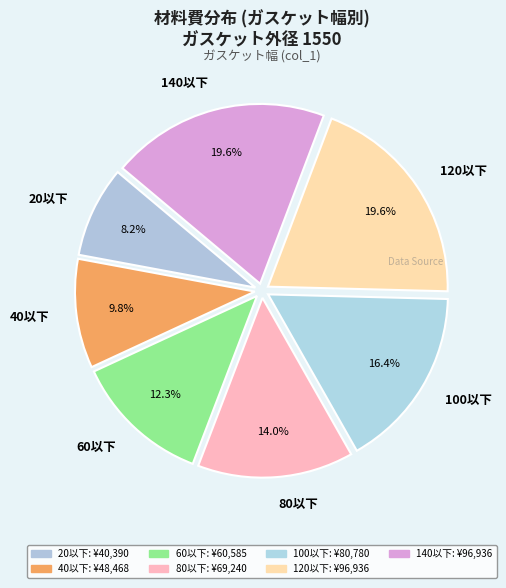

Is there a majority slice in this chart?

No